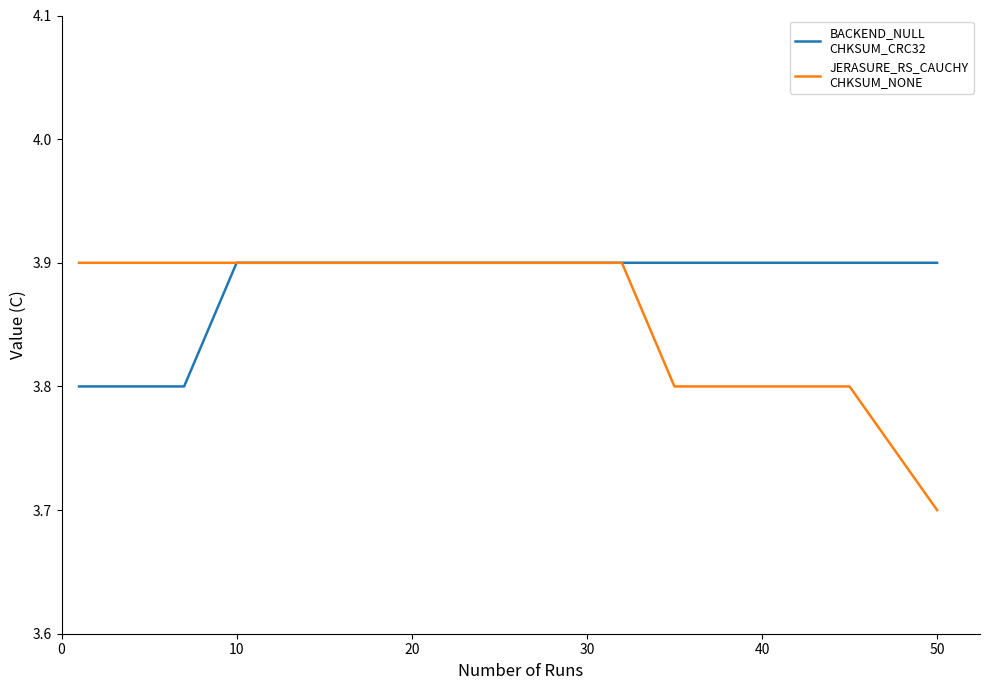

What is the maximum value shown in the chart?

3.9